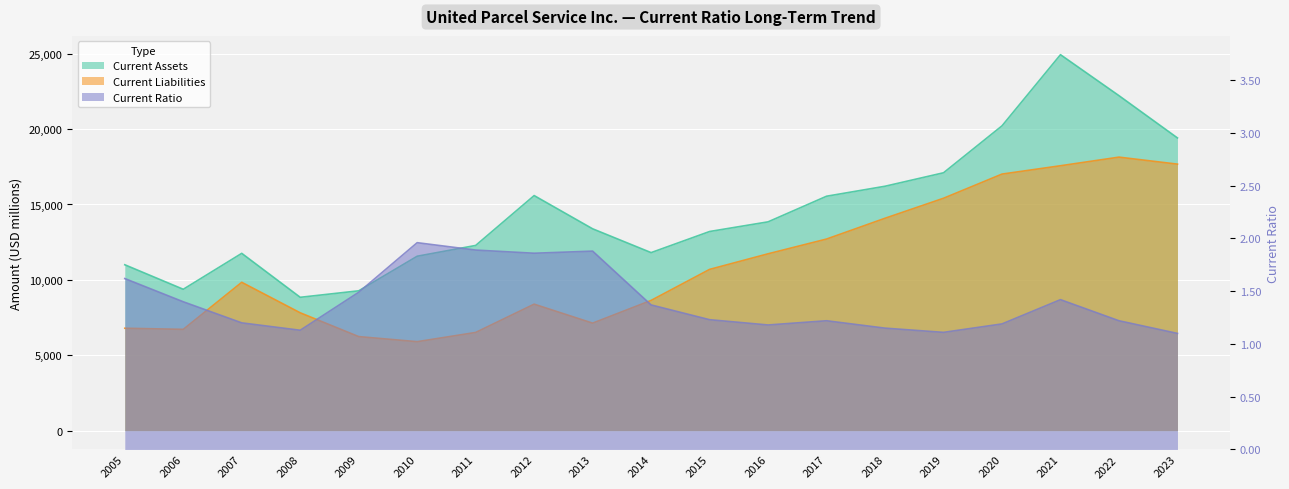

Reading left to right, transcribe all the data shown in this chart.

Current Assets: 11003.0	9377.0	11760.0	8845.0	9275.0	11569.0	12284.0	15591.0	13387.0	11808.0	13208.0	13849.0	15548.0	16210.0	17103.0	20216.0	24934.0	22217.0	19413.0
Current Liabilities: 6793.0	6719.0	9840.0	7817.0	6239.0	5902.0	6514.0	8390.0	7131.0	8639.0	10696.0	11730.0	12708.0	14087.0	15413.0	17016.0	17569.0	18140.0	17676.0
Current Ratio: 1.6	1.4	1.2	1.1	1.5	2.0	1.9	1.9	1.9	1.4	1.2	1.2	1.2	1.1	1.1	1.2	1.4	1.2	1.1